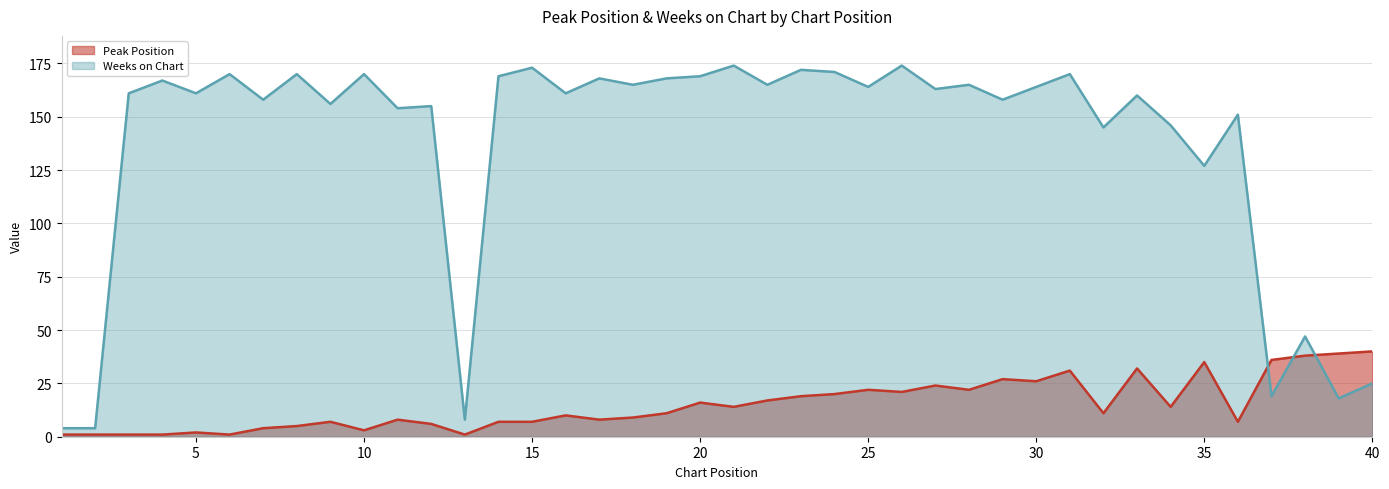

At how many categories does at least one series exceed 145?

31